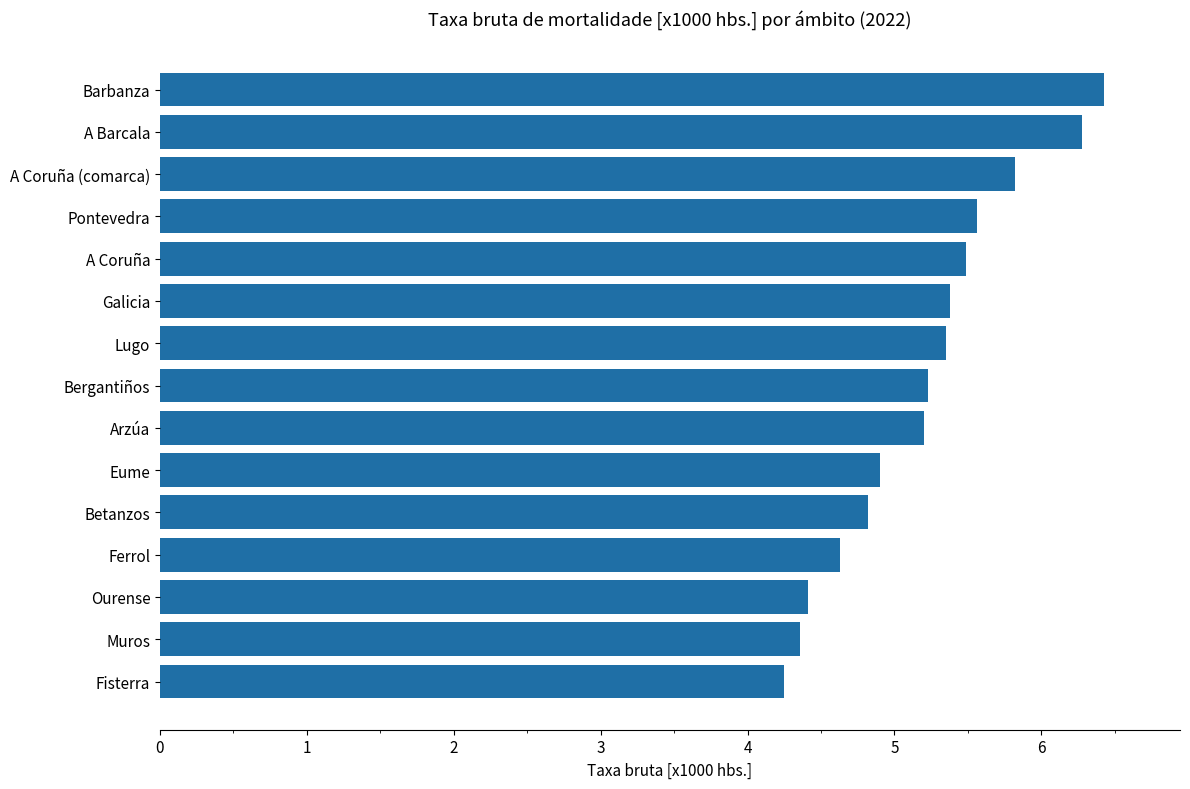

Between Eume and Ourense, which is larger?

Eume